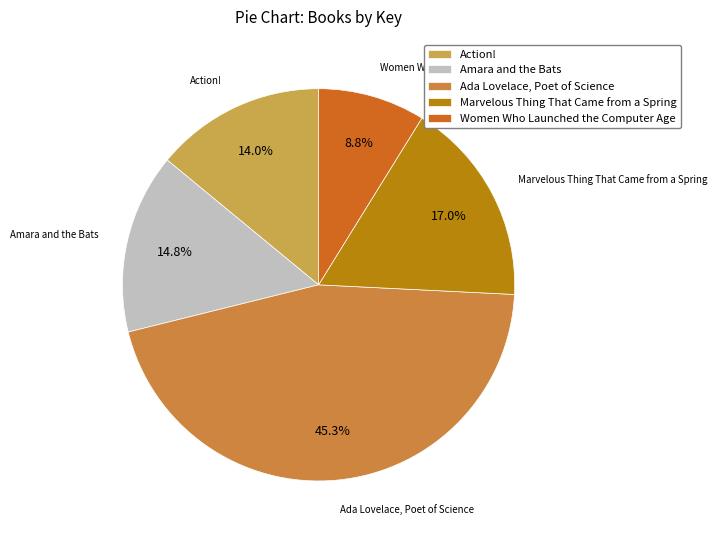

Does Amara and the Bats represent more than half of the total?

No